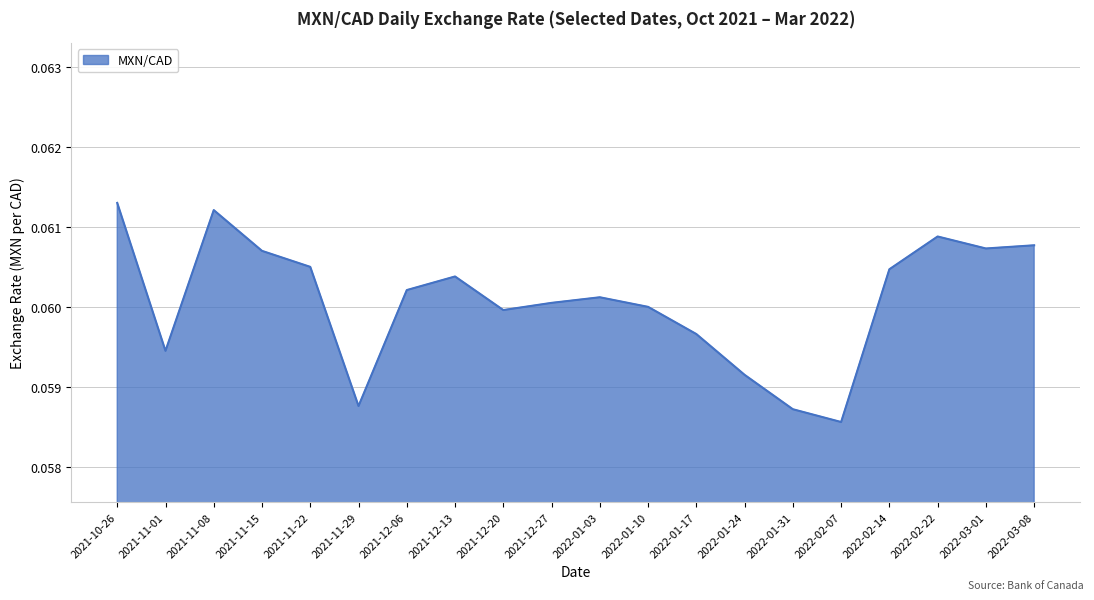

How many lines are shown in the chart?

1